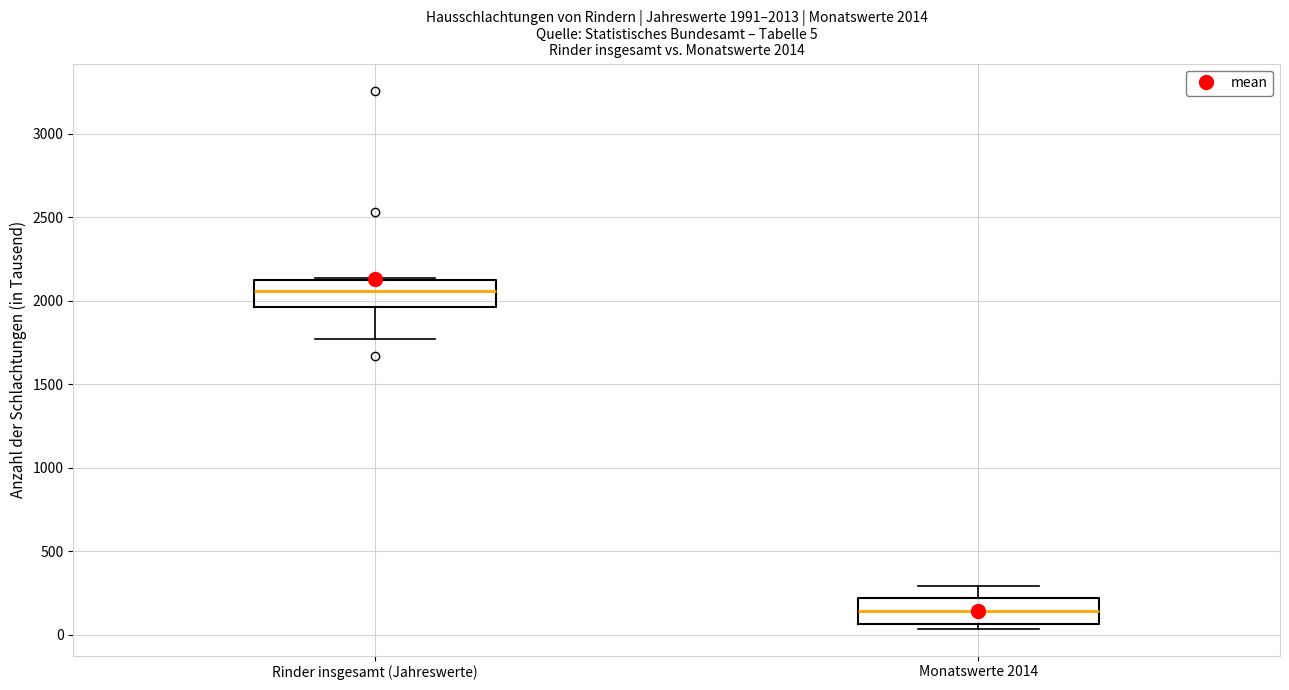

Which box's median line is the highest?

Rinder insgesamt (Jahreswerte)